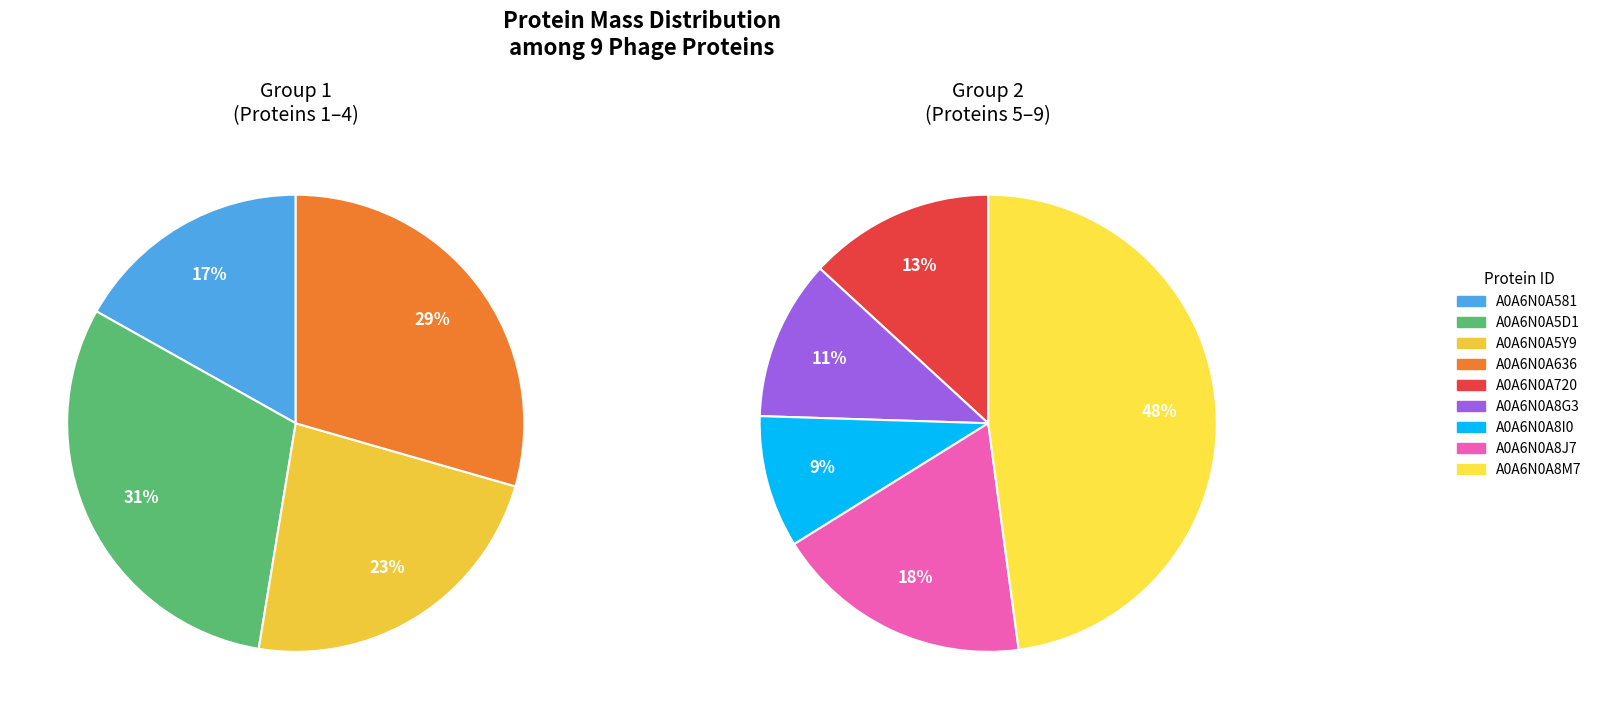

Does A0A6N0A636 account for over 50% of the chart?

No